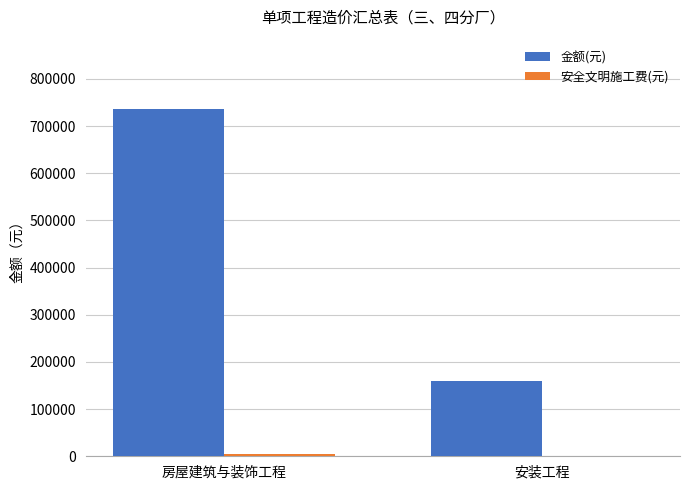

Which series changed the most between 房屋建筑与装饰工程 and 安装工程?

金额(元)